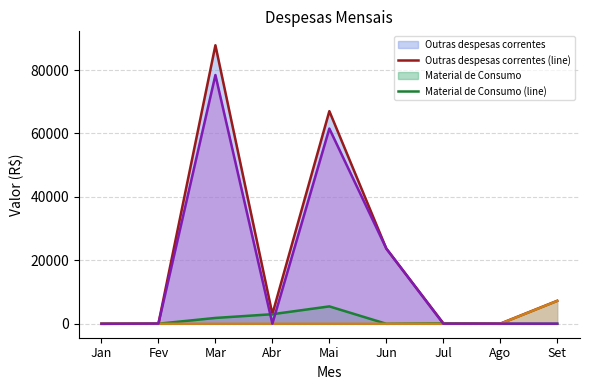

What is the difference between the maximum and second lowest values in the Material de Consumo (line) series?

5485.1